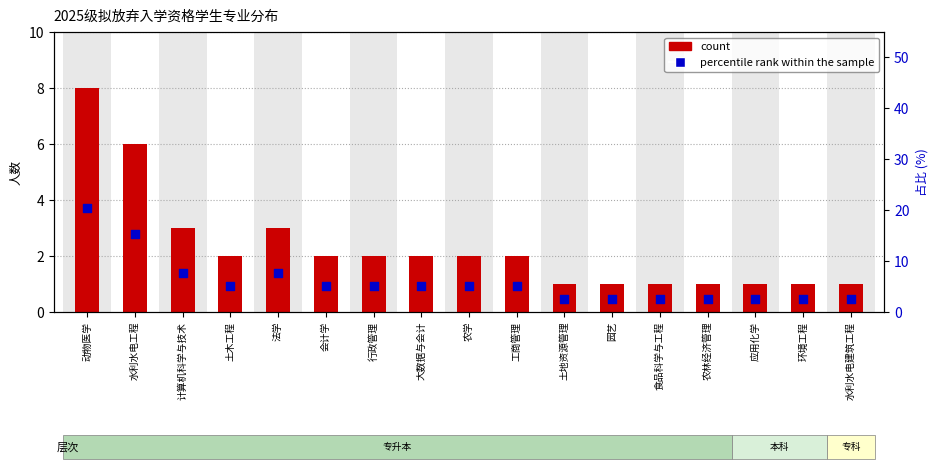

Which series reaches the minimum Y coordinate?

count